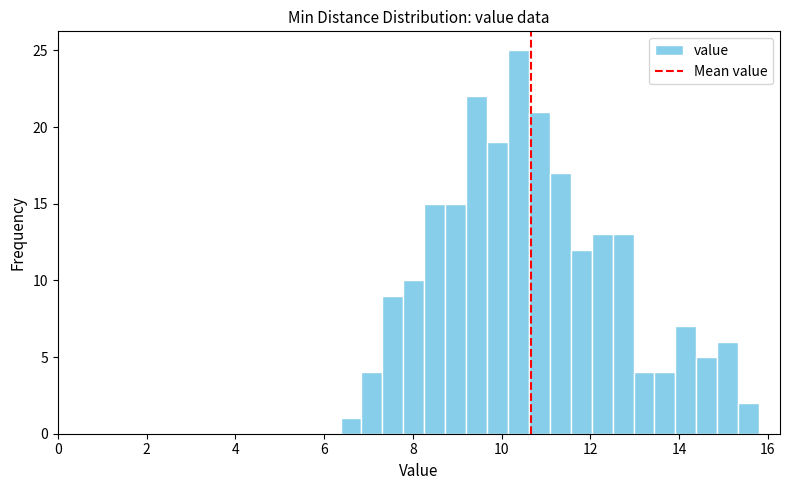

Read against the x-axis, roughly where is the centre of the tallest bar?

10.4